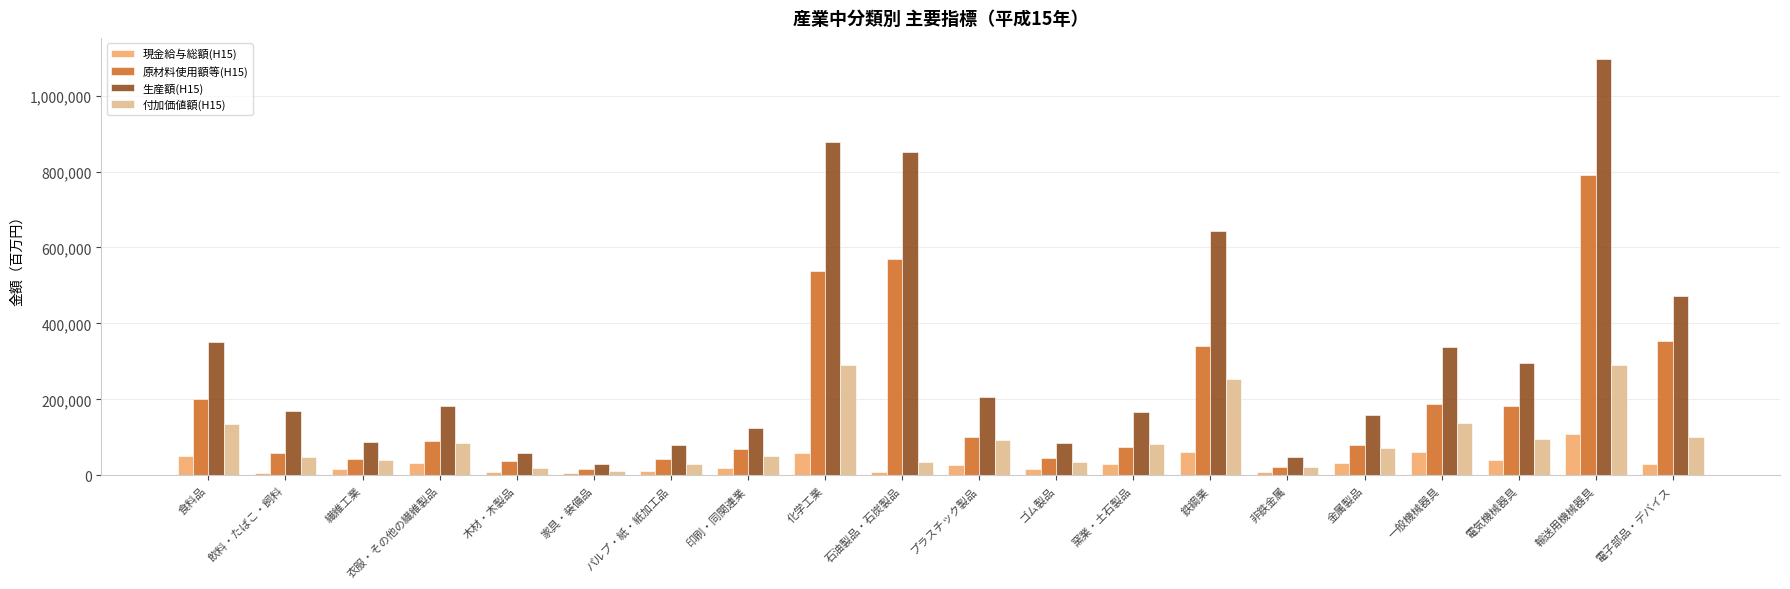

Are the bars grouped side by side (vs. stacked)?

Yes